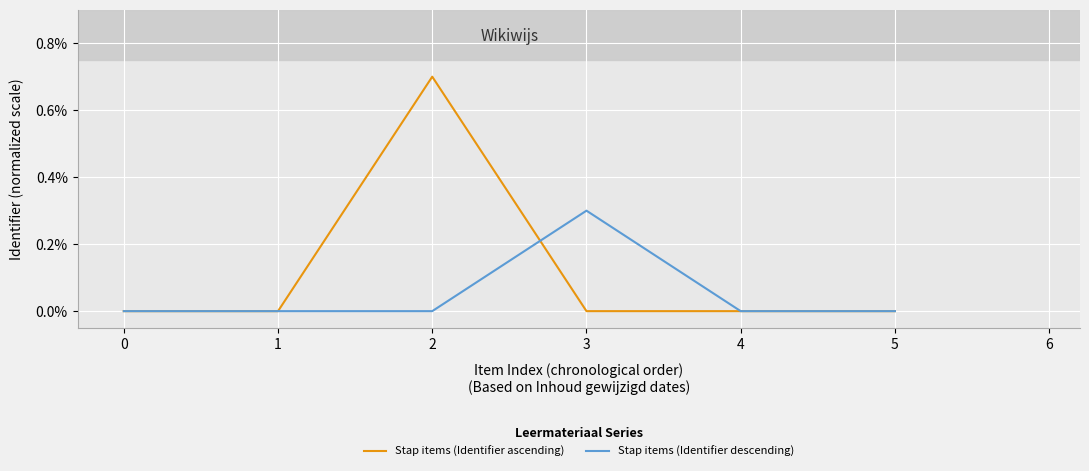

Where do Stap items (Identifier descending) and Stap items (Identifier ascending) first cross each other?

1 and 2